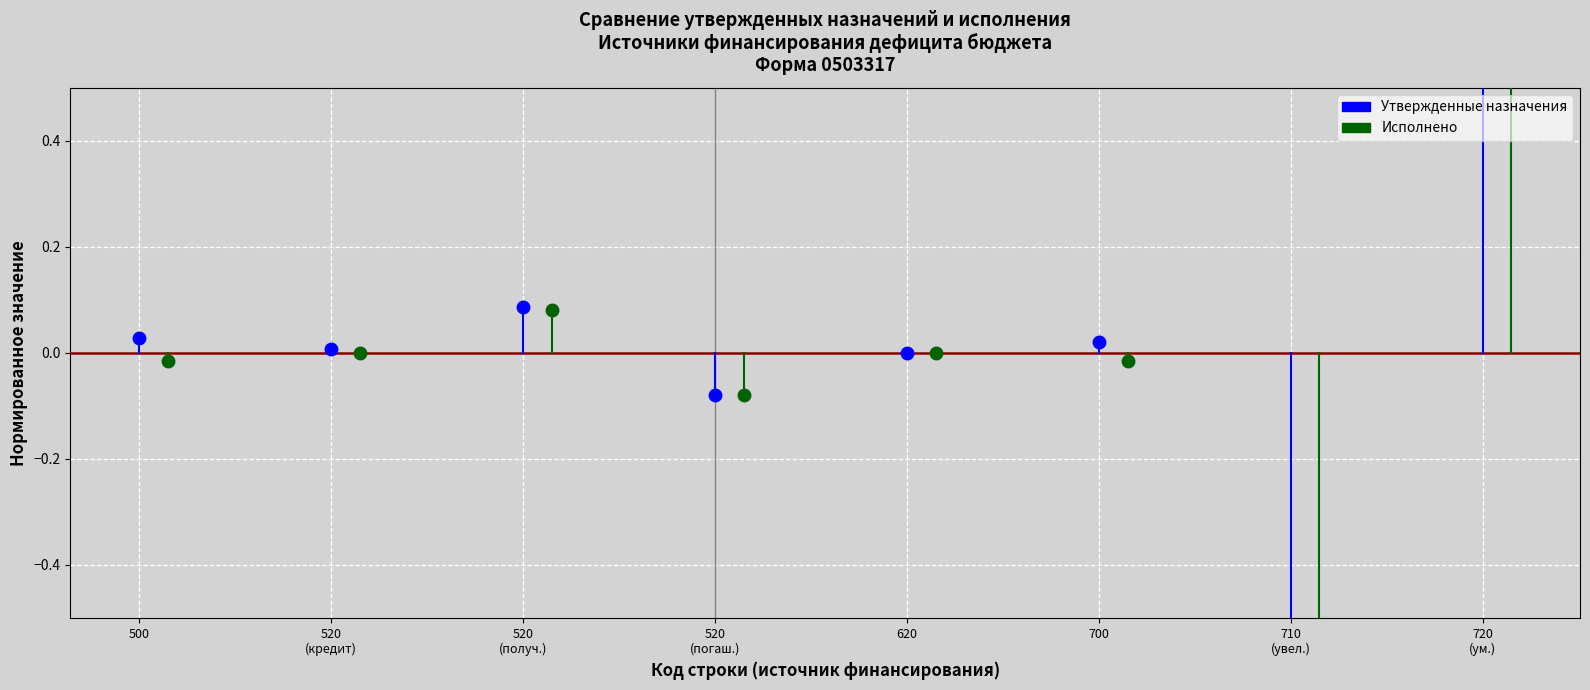

Is it true that Исполнено equals 0.0 at 500?

False